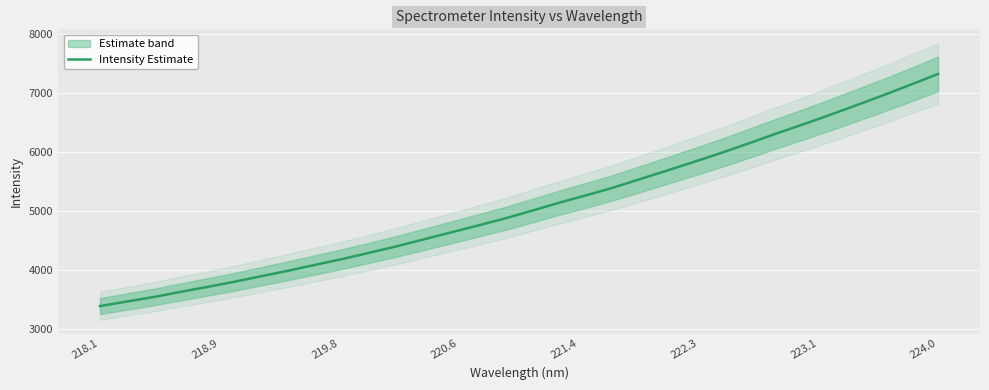

Reading right to left, transcribe all the data shown in this chart.

7325.8	7145.9	6968.6	6799.6	6631.5	6469.8	6312.9	6149.4	5991.1	5839.9	5692.0	5546.6	5401.5	5271.1	5144.9	5010.9	4878.6	4758.8	4640.9	4524.3	4407.1	4298.4	4191.4	4093.2	3993.1	3898.9	3804.7	3716.0	3631.8	3544.2	3466.9	3389.2